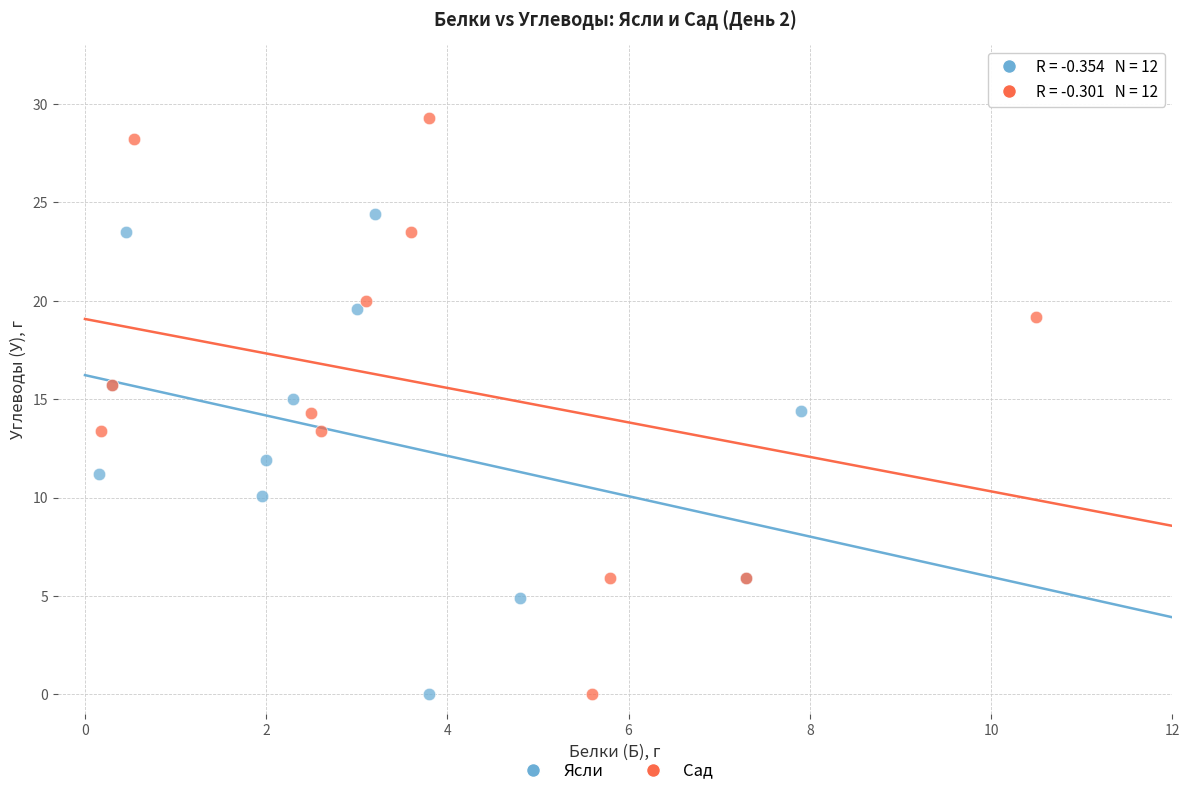

Which series has the largest Y range (max minus min)?

Сад